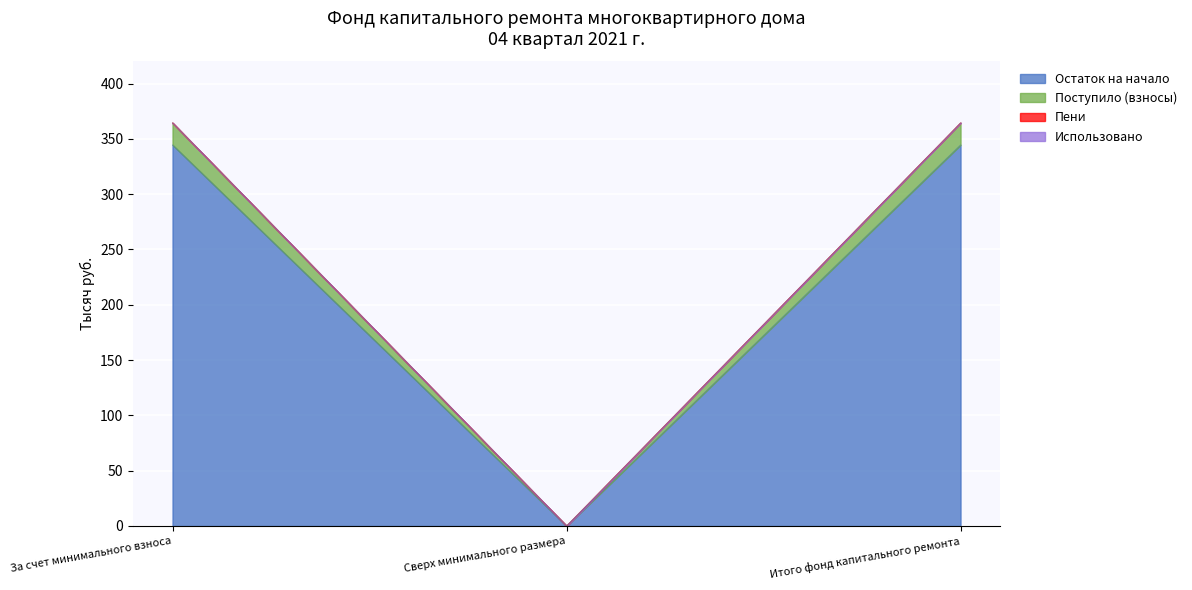

Does the chart display data point markers on the line(s)?

No